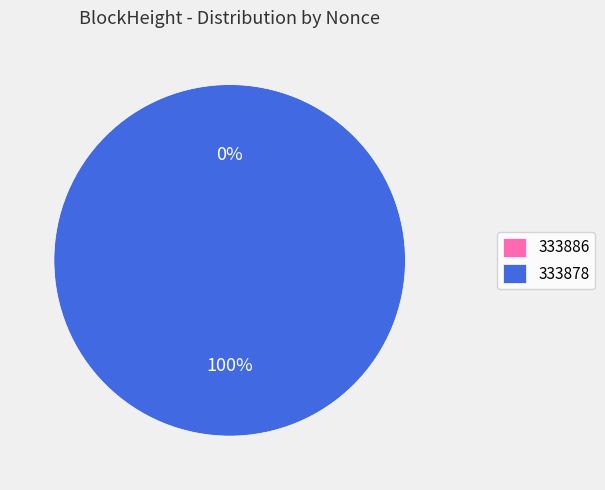

Count the number of slices in the pie.

2